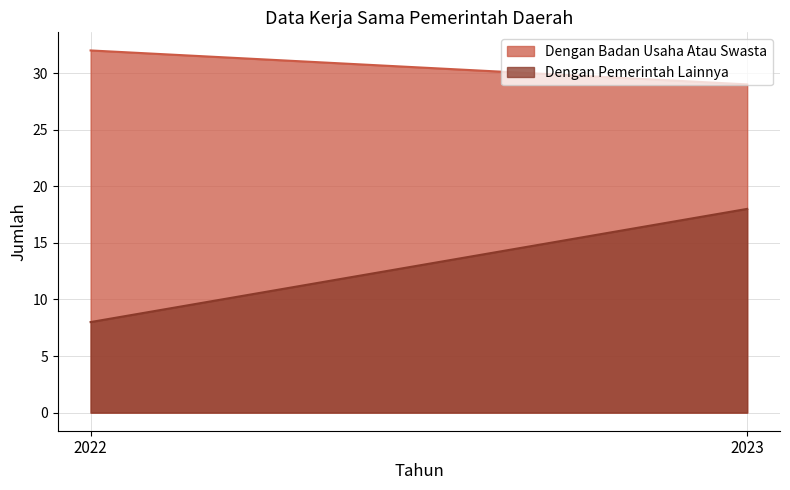

The value of Dengan Pemerintah Lainnya at 2022 is 12. True or false?

False